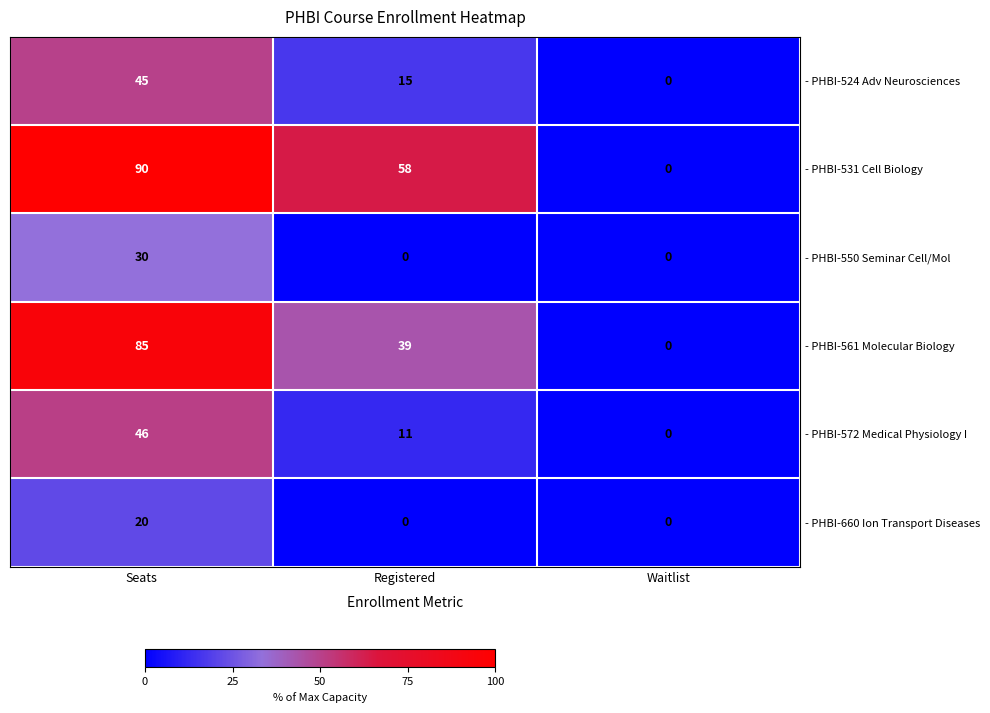

What is the difference between the maximum and minimum values in the - PHBI-561 Molecular Biology series?

85